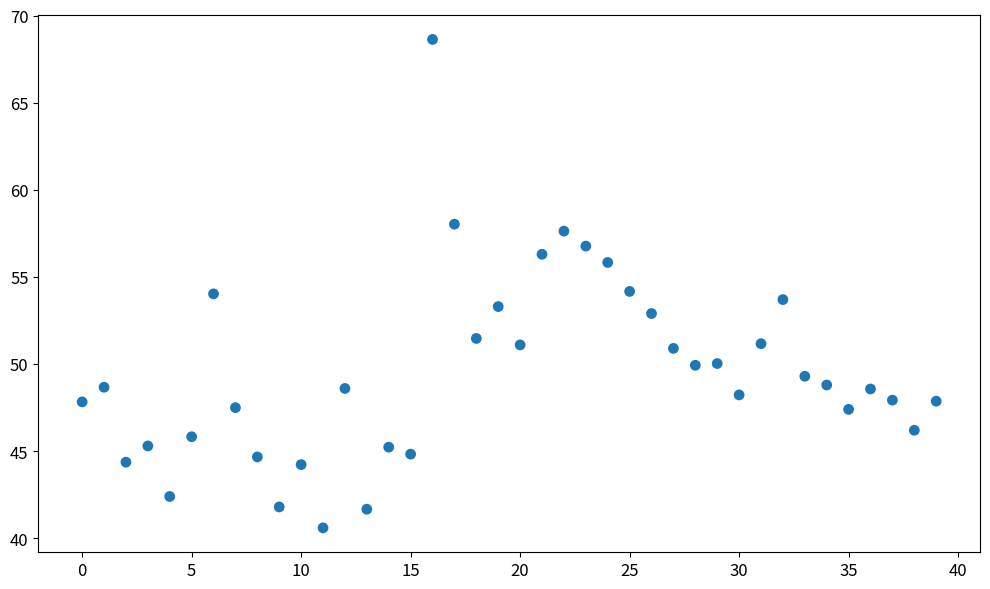

What is the range of Y values (max minus min)?

28.0